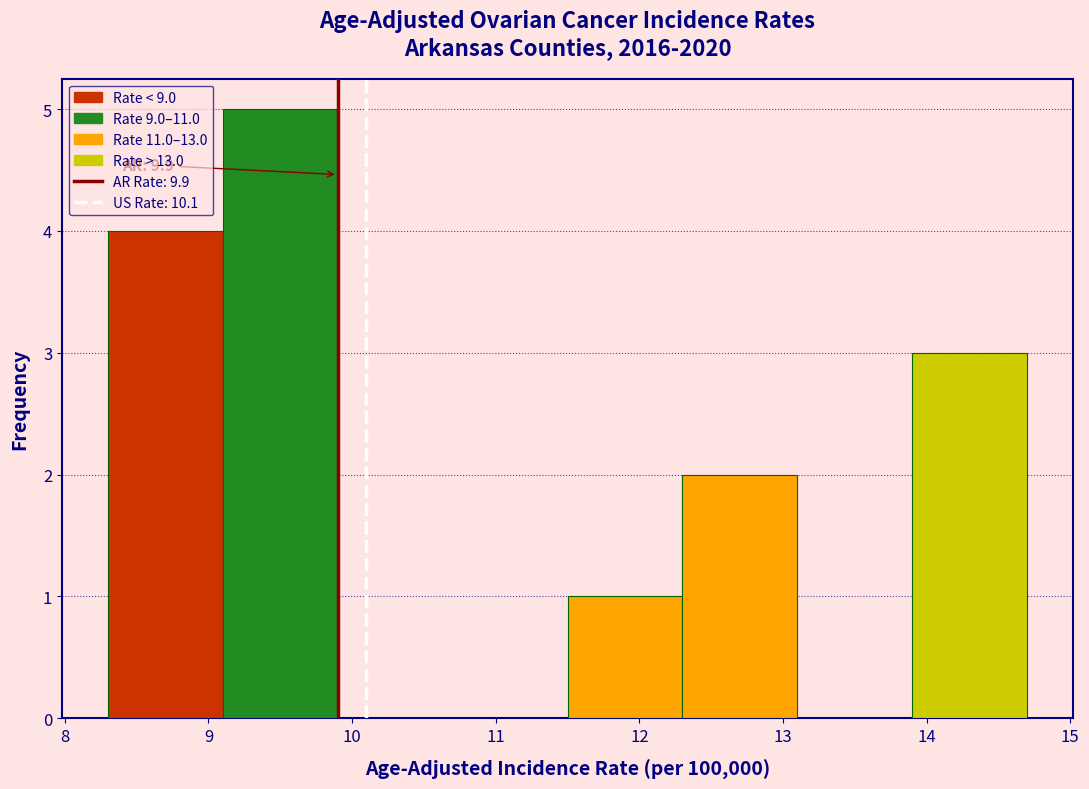

Which range on the x-axis has the tallest bar?

9.1 to 9.9